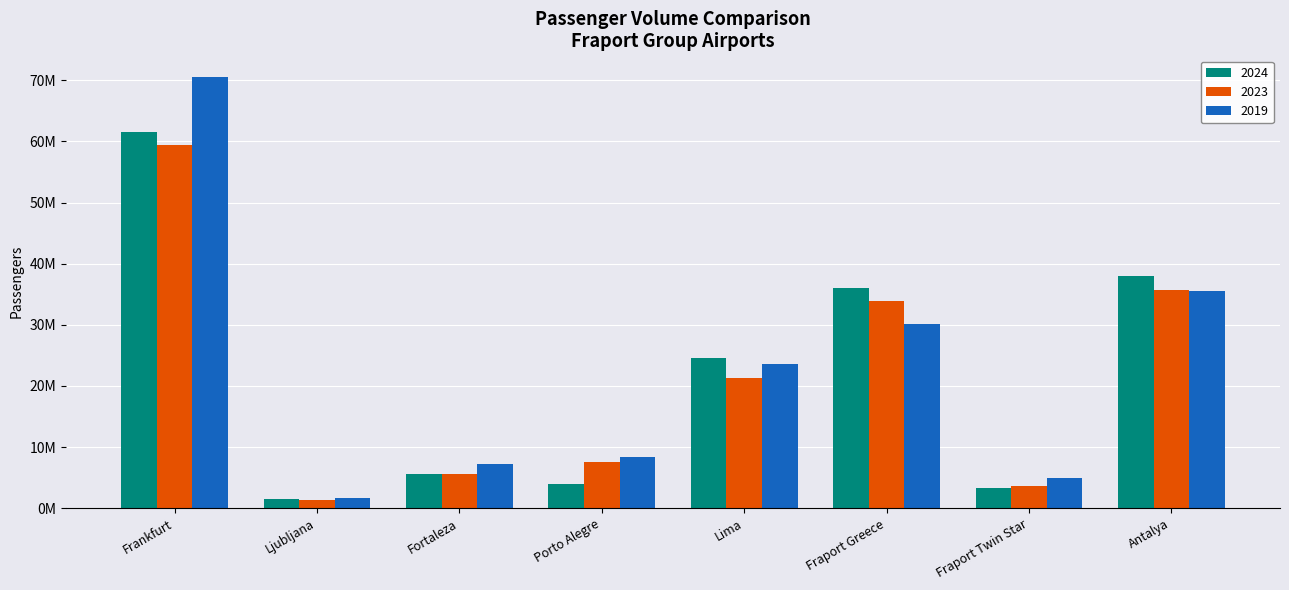

What are all the series names shown in the legend?

2024, 2023, 2019